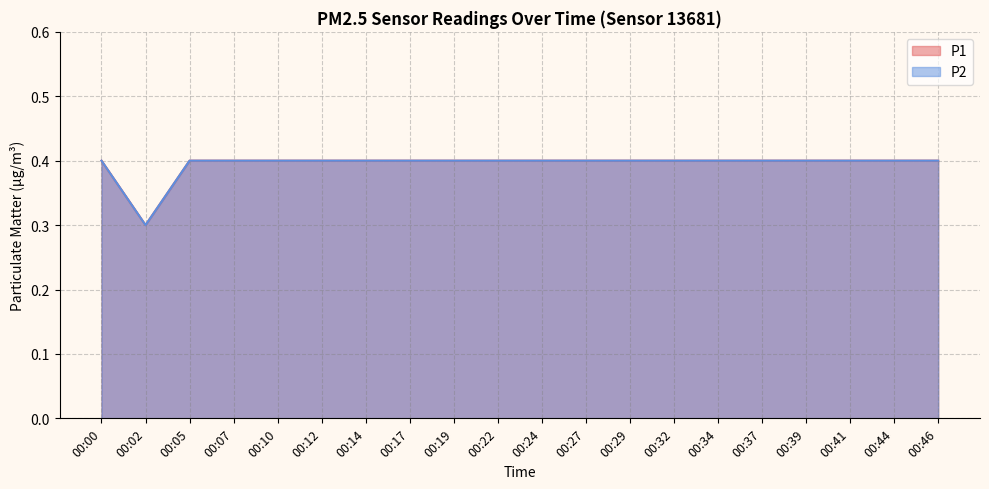

At which category does P1 reach its first local valley?

00:02